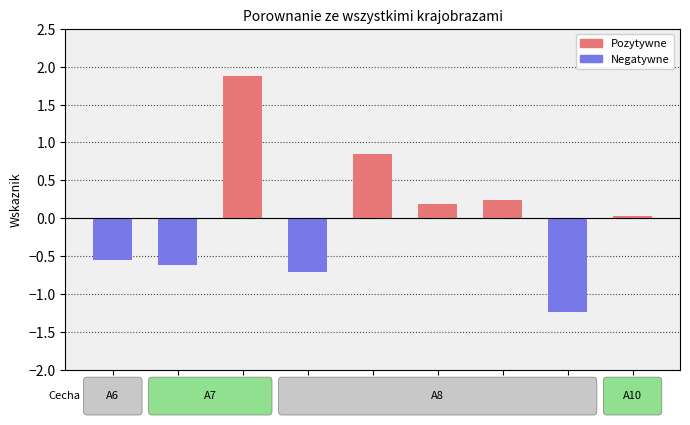

Is it true that the value at A8b is 1.2?

False